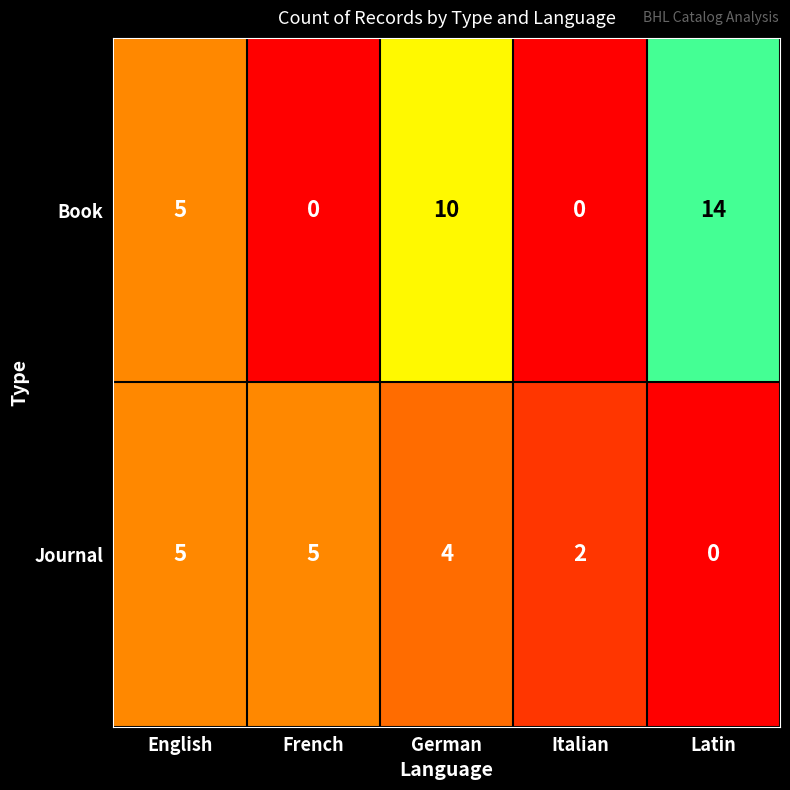

At how many categories does at least one series exceed 1?

5